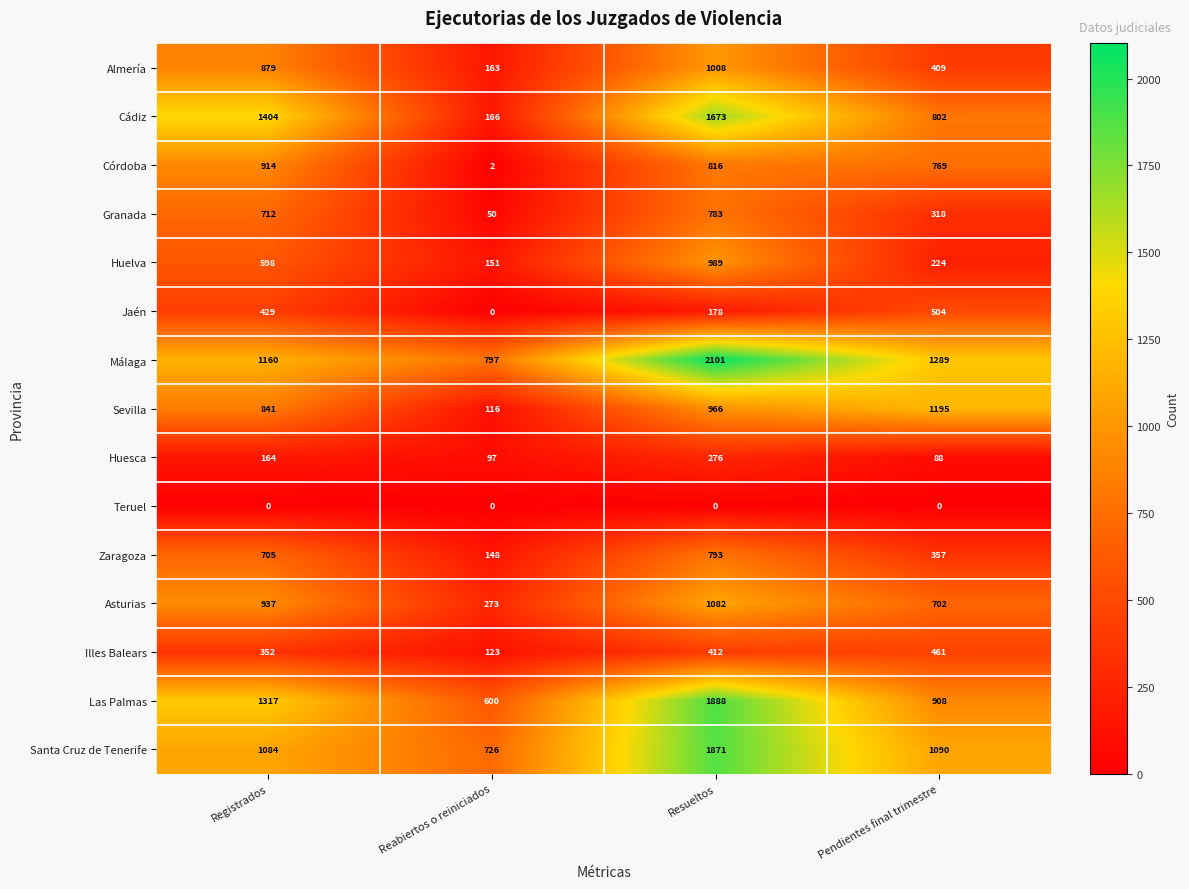

Is it true that Asturias equals 57 at Reabiertos o reiniciados?

False